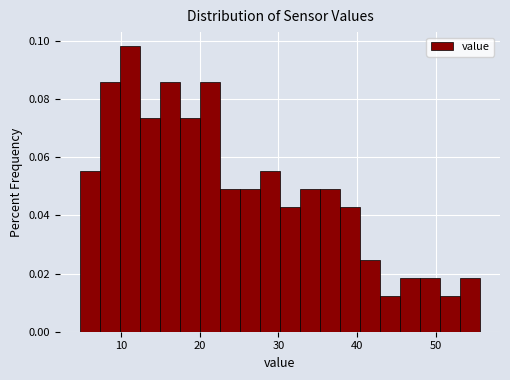

Read against the x-axis, roughly where is the centre of the tallest bar?

11